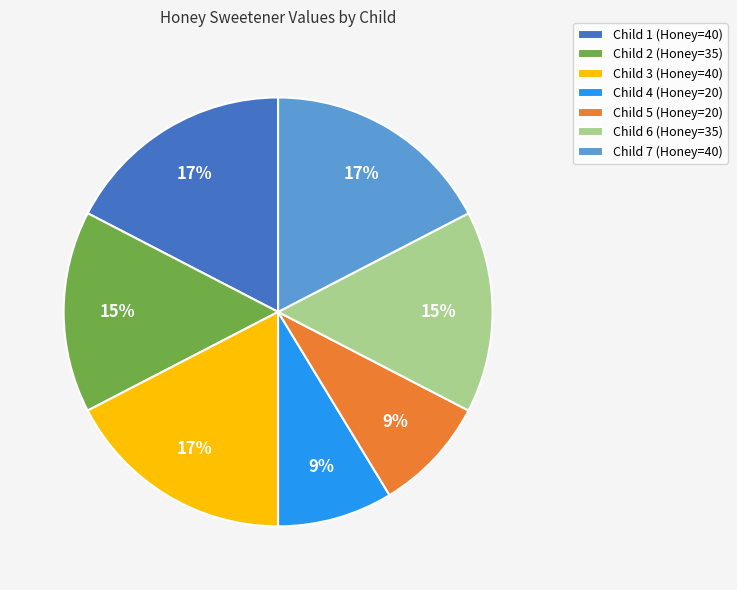

To the nearest percent, what is the difference between the Child 3 (Honey=40) and Child 2 (Honey=35) slice percentages?

2%